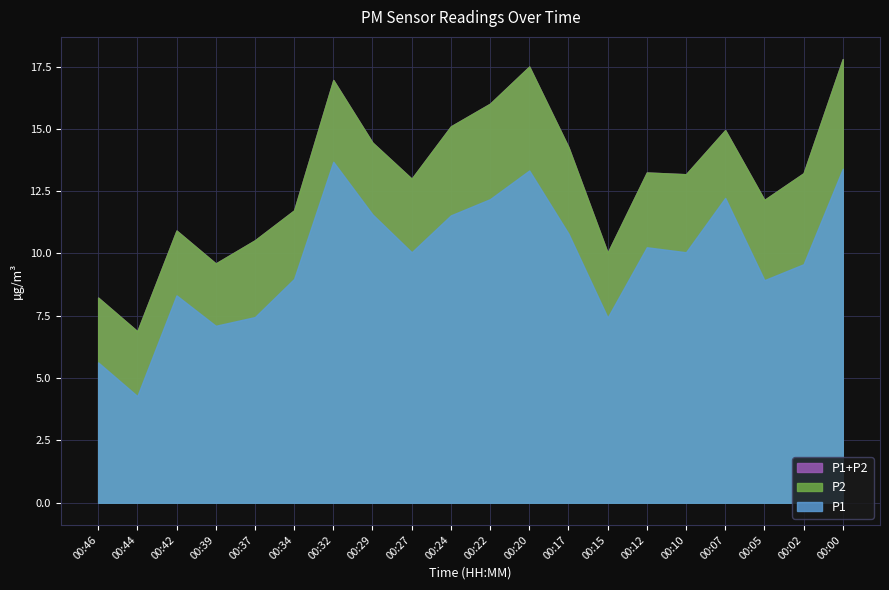

Between 00:27 and 00:42, which series saw the biggest shift?

P1+P2